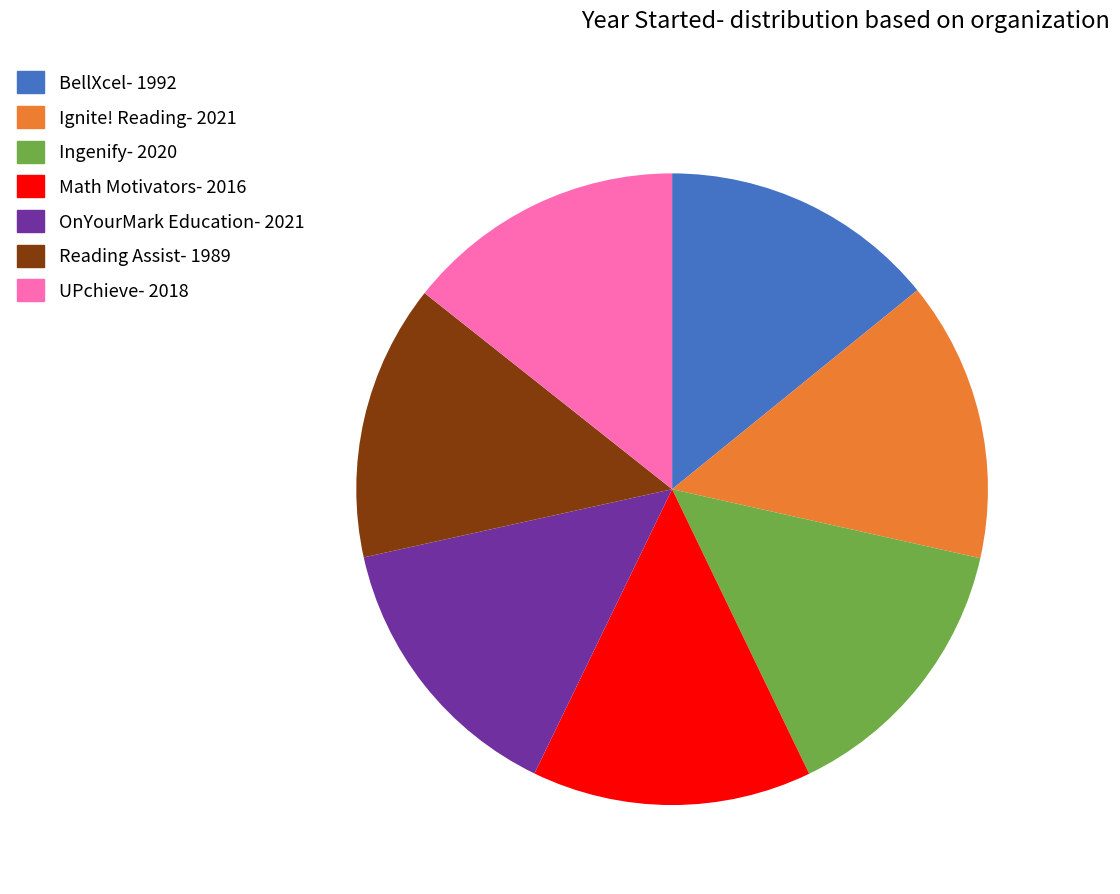

Is the sum of Reading Assist- 1989 and UPchieve- 2018 greater than half?

No